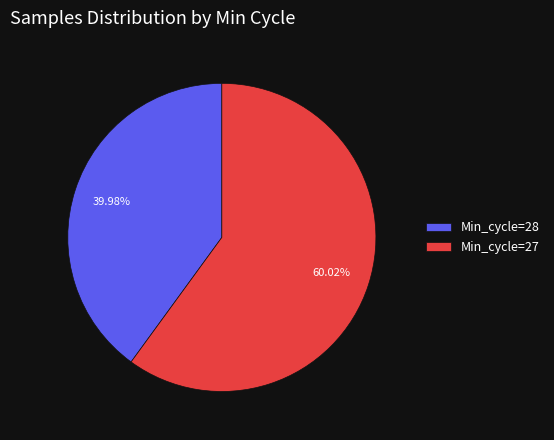

Count the number of slices in the pie.

2